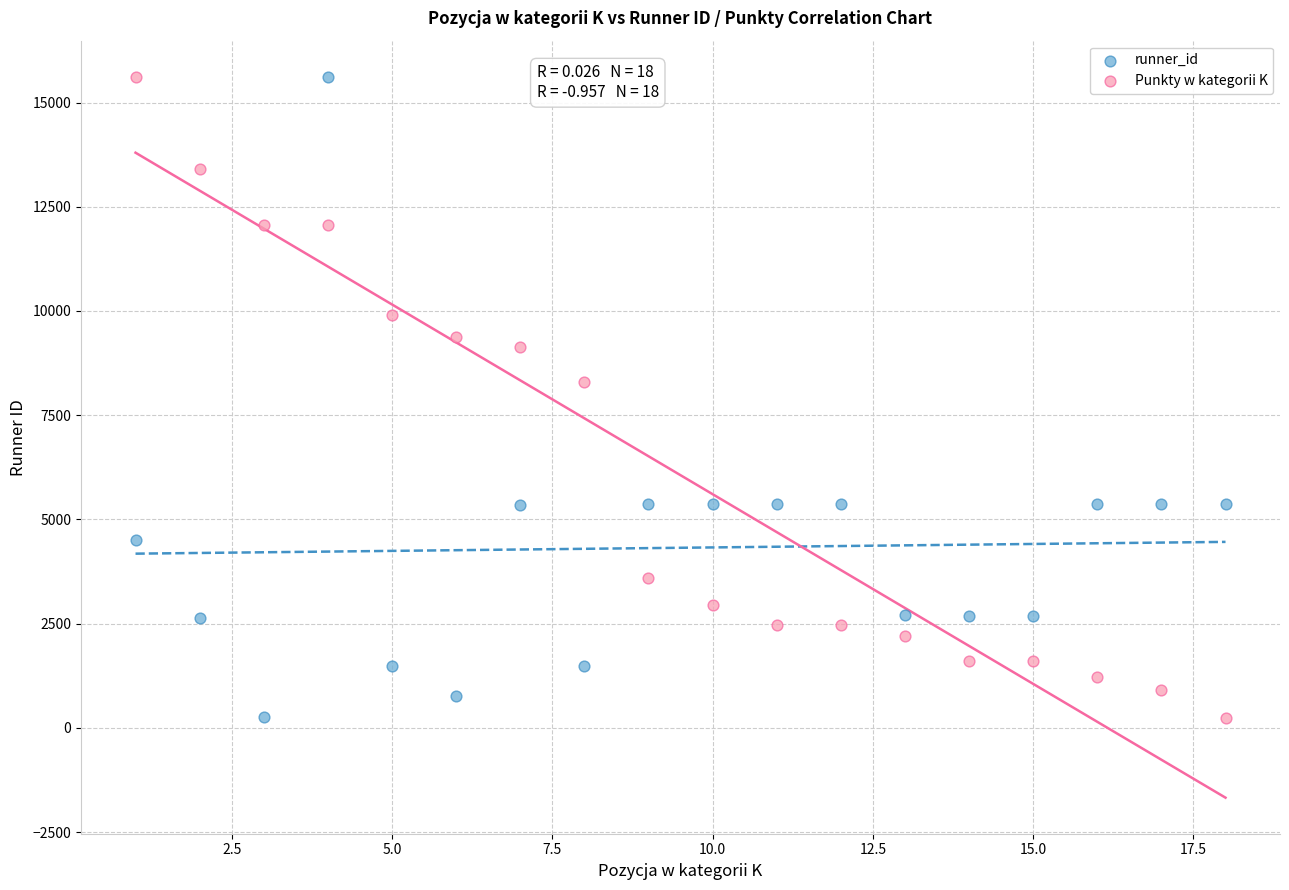

In the Punkty w kategorii K series, what Y value is closest to 7932?

8304.4